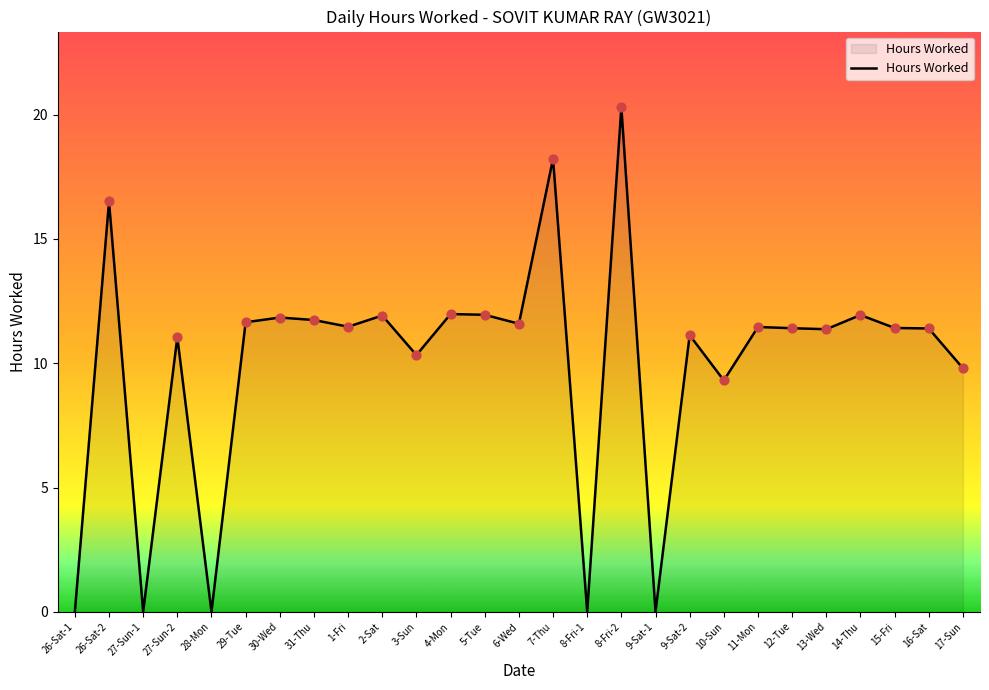

What is the change in value from 31-Thu to 4-Mon?

+0.2